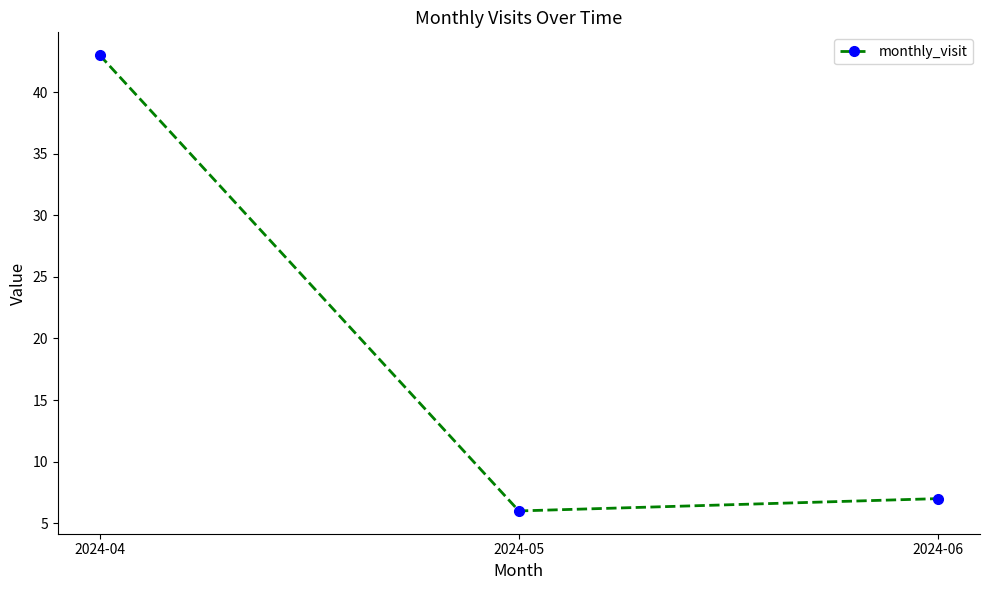

What is the value of the 2nd point from the left?

6